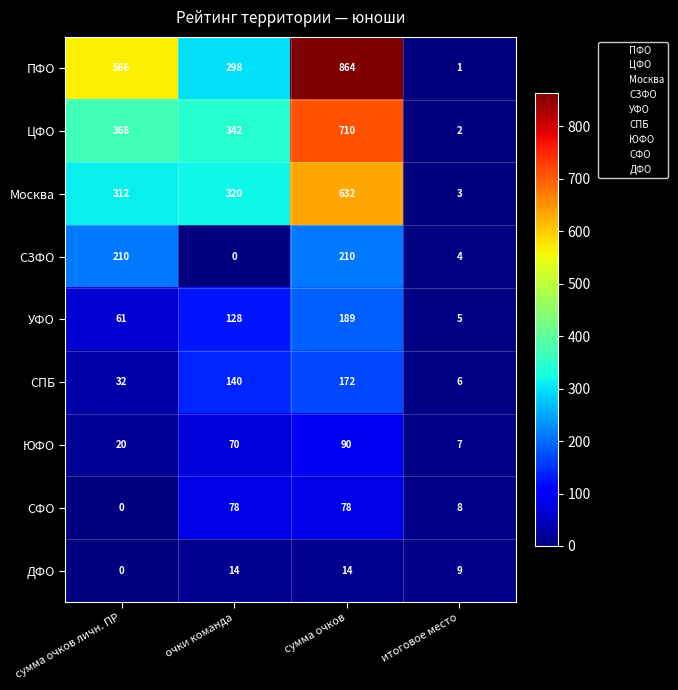

At which label does СФО reach its minimum?

сумма очков личн. ПР